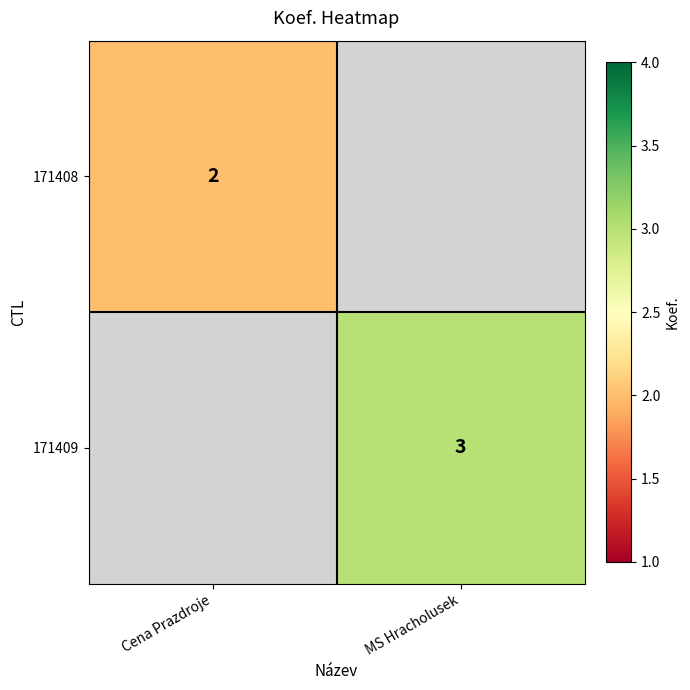

True or false: 171408 has a value of 2 at Cena Prazdroje.

True